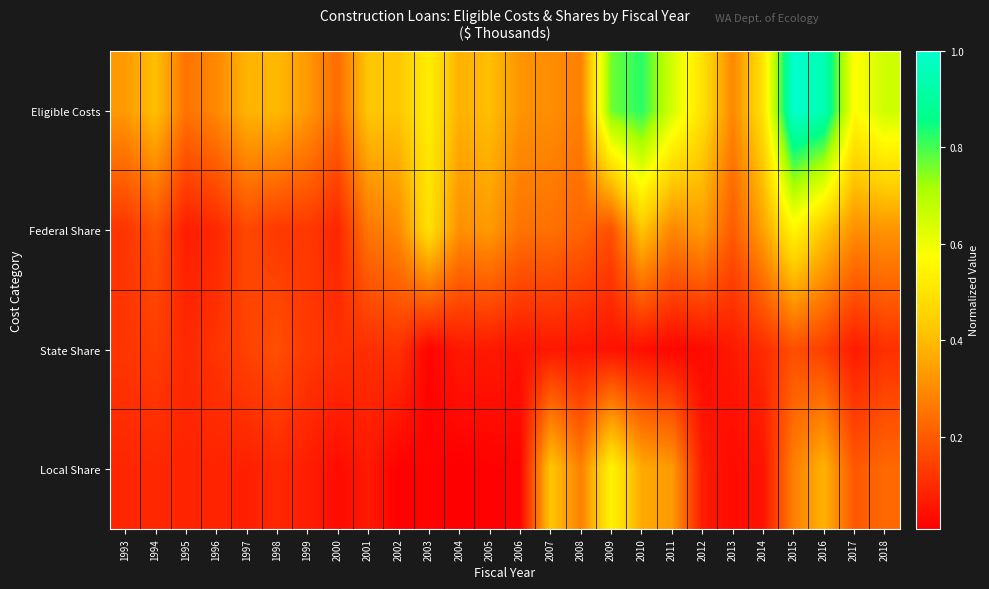

Which series has the widest spread of values?

Eligible Costs